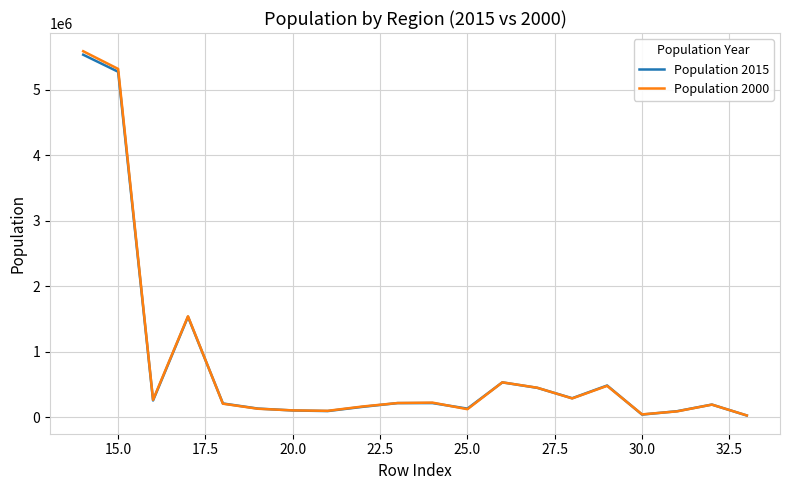

Rank the series by their maximum value, from highest to lowest.

Population 2000, Population 2015